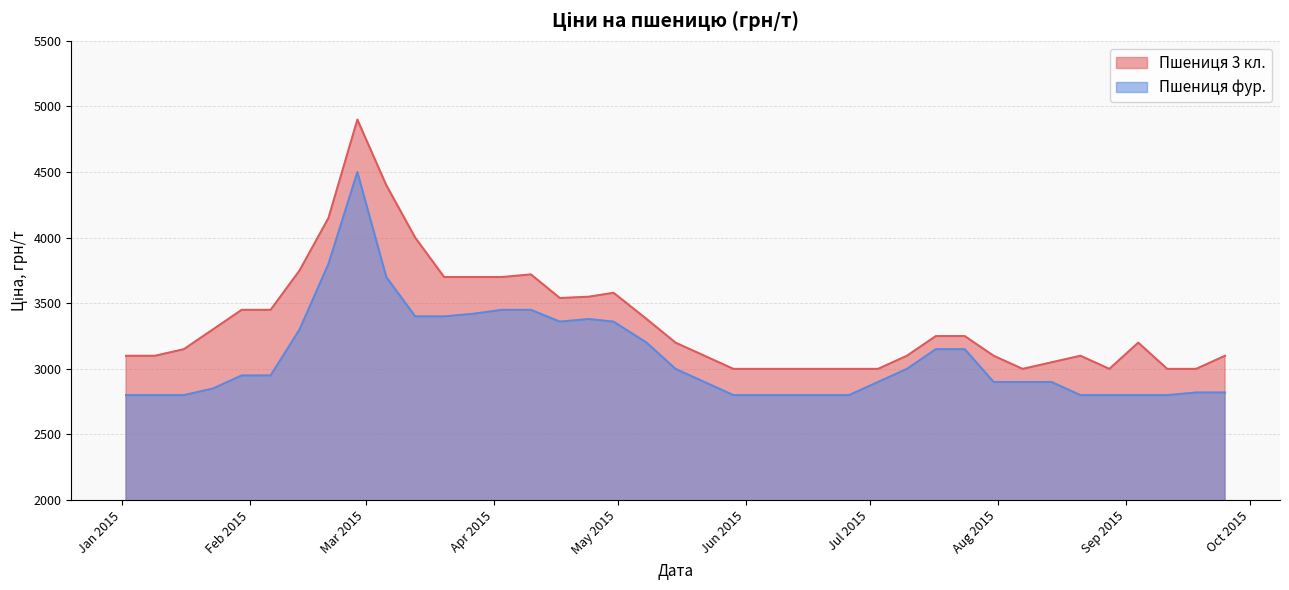

What value does the Пшениця 3 кл. series have at 2015-02-06?

3450